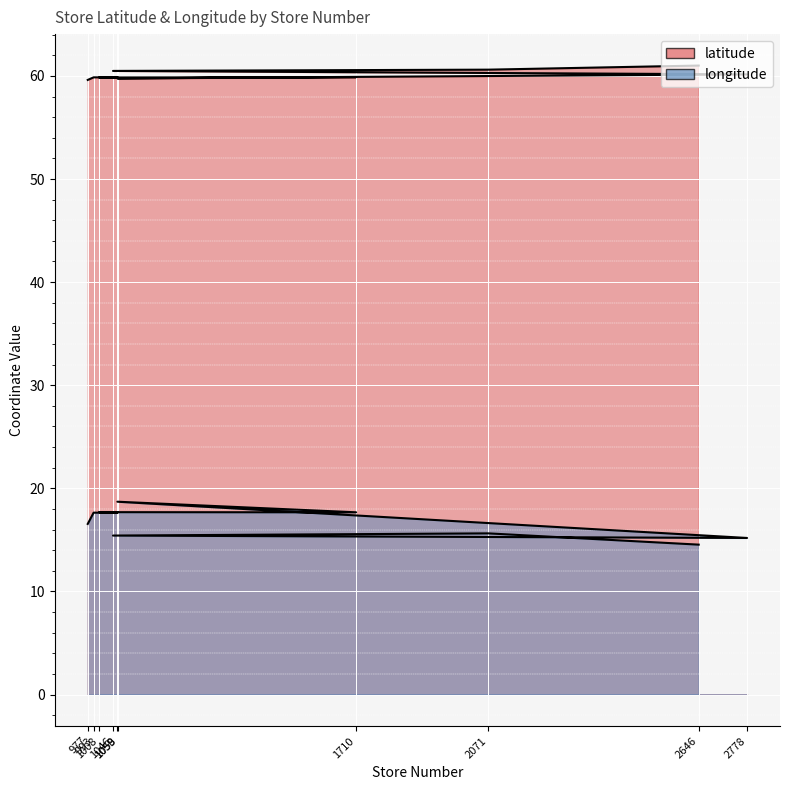

True or false: latitude and longitude cross at least once.

False